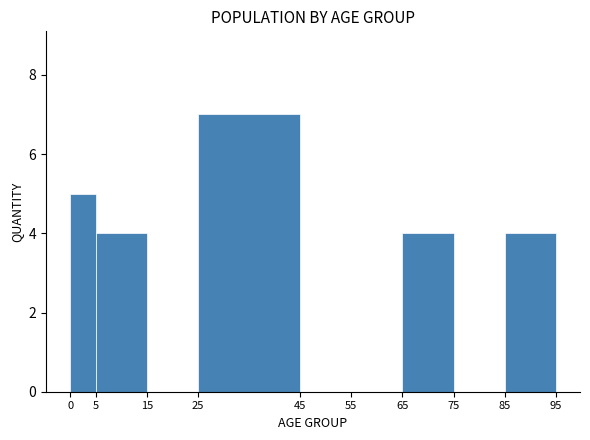

How tall is the bar that spans 85 to 95 on the x-axis? The values are not printed on the chart, so give them approximately, as read against the axis.

4